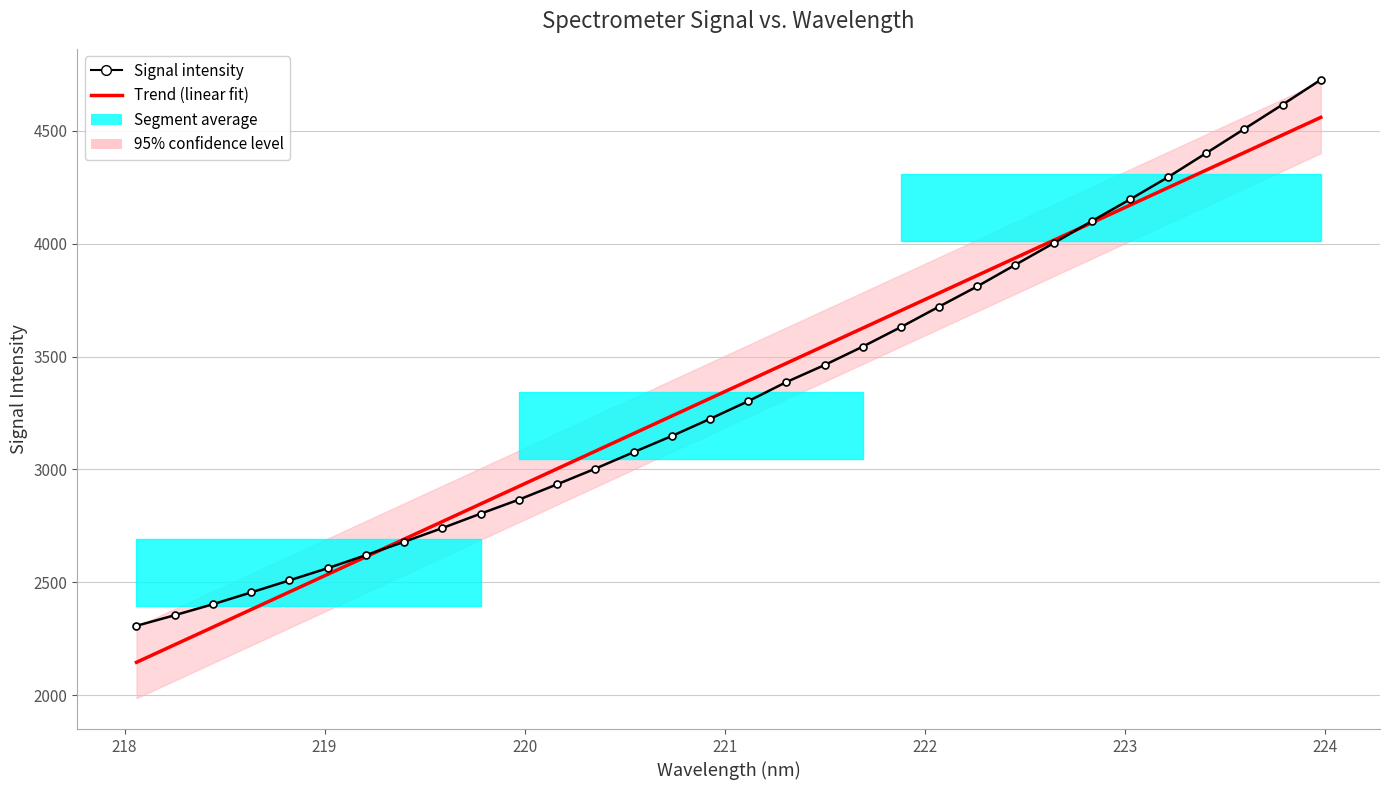

What is the maximum value for Trend (linear fit)?

4560.1